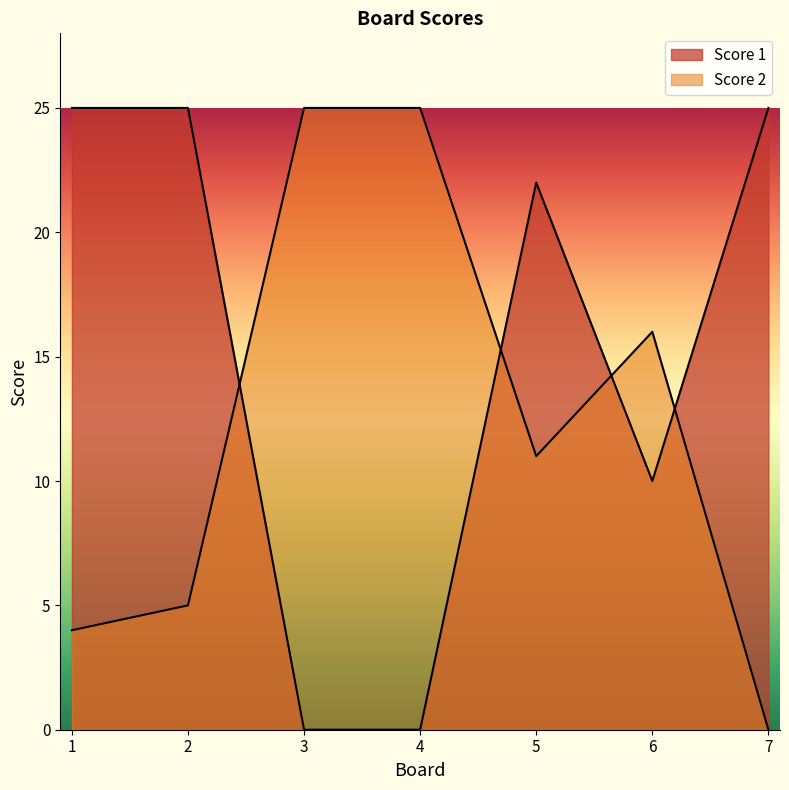

True or false: Score 2 has a value of -12 at 7.

False